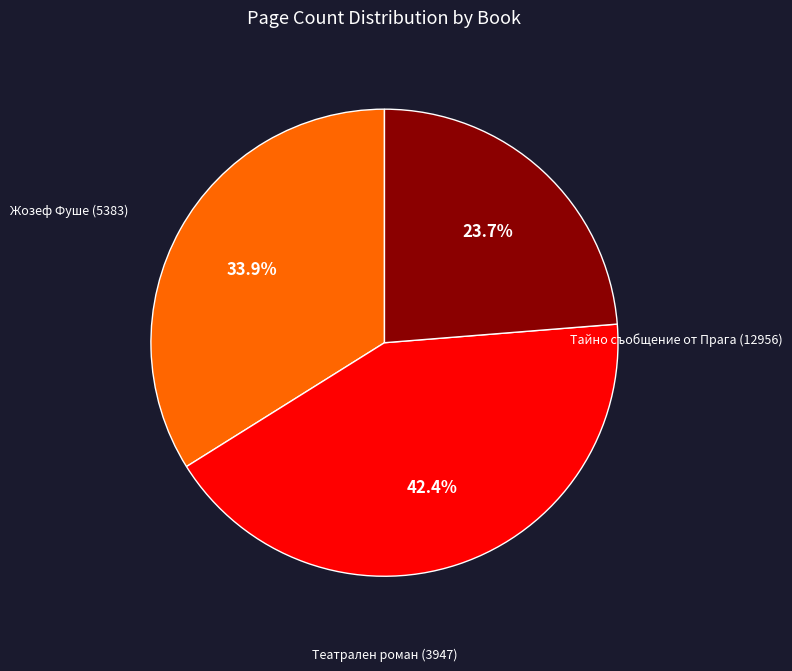

Is there a majority slice in this chart?

No